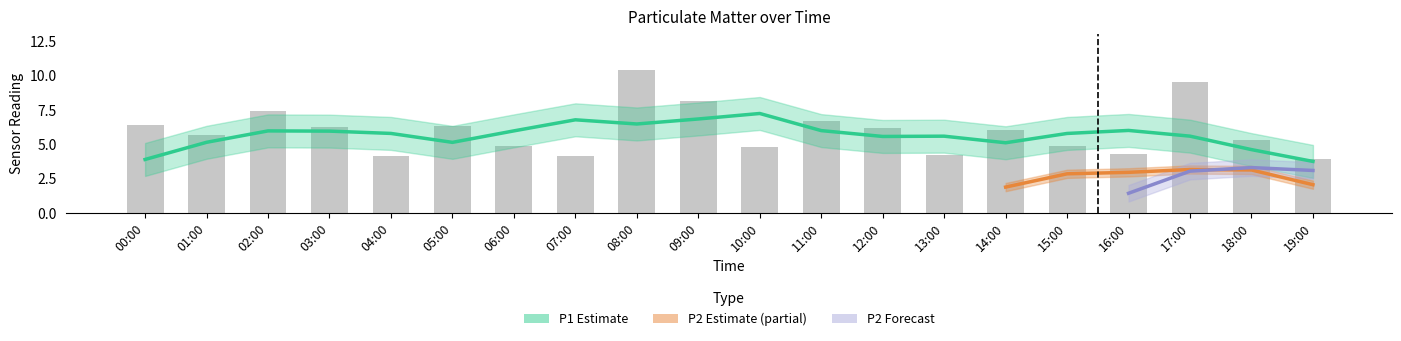

The value at 15:00 is 4.9. True or false?

True